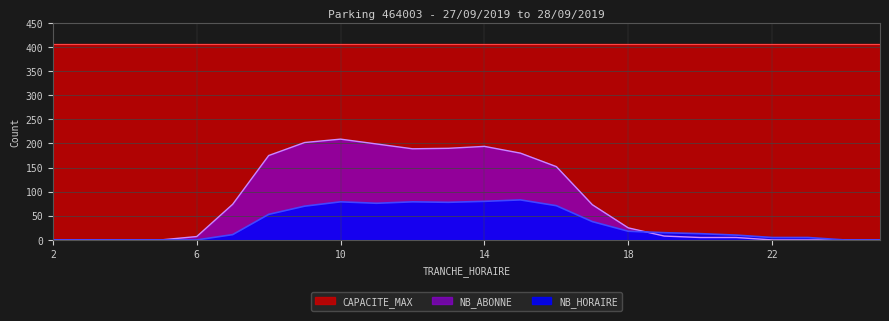

At how many categories does at least one series exceed 76?

24